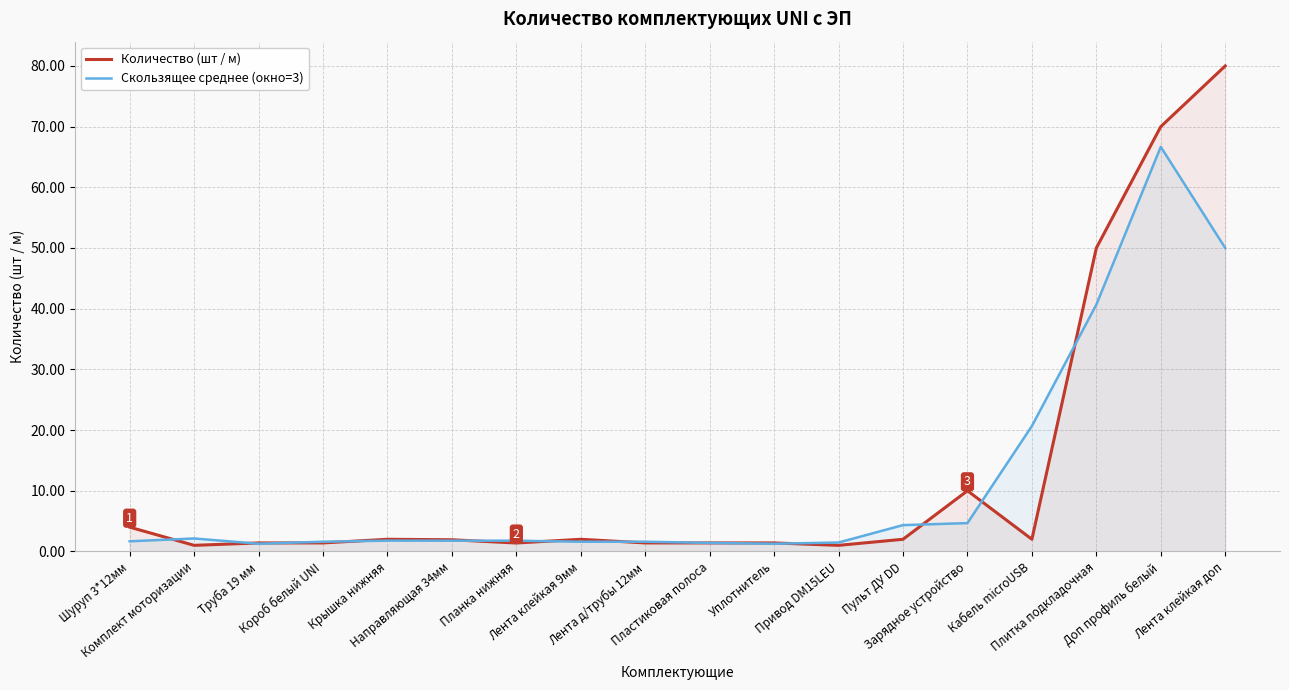

At which label does Количество (шт / м) reach its peak?

Лента клейкая доп